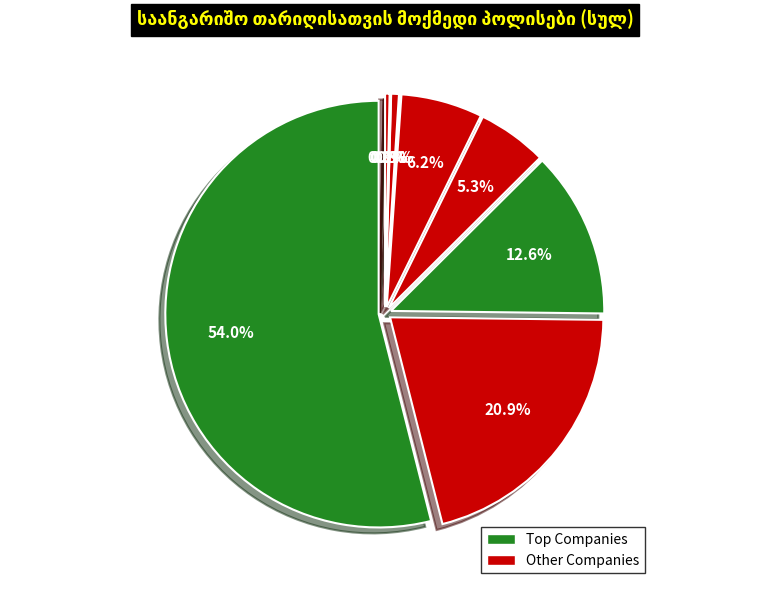

Is სს სადაზღვევო კომპანია ალდაგი the majority of the pie?

Yes